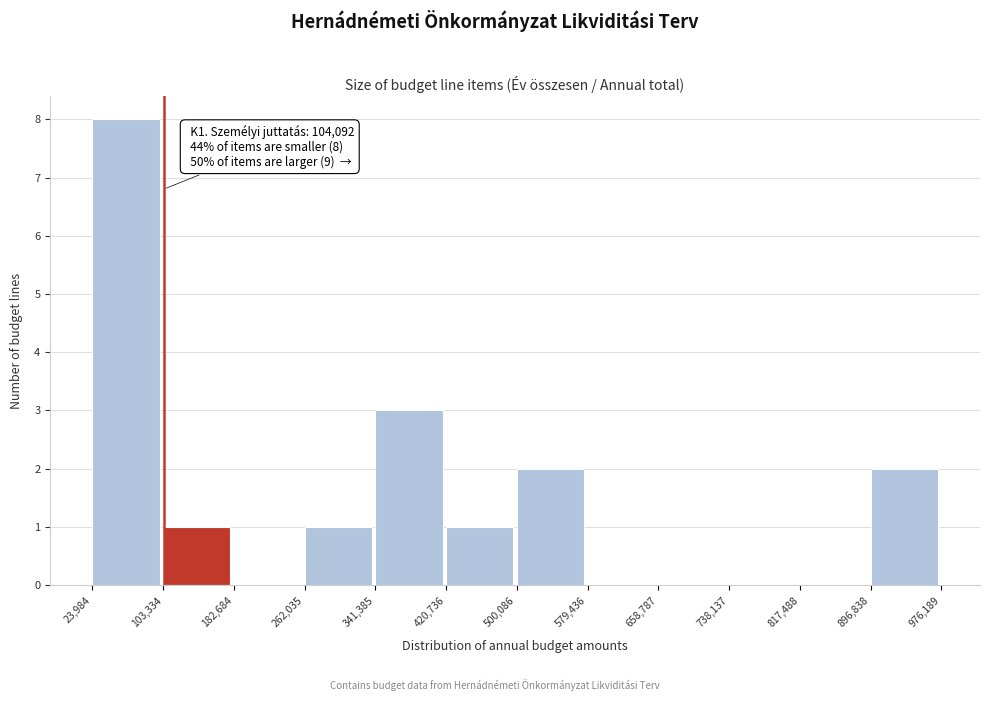

Over which range of the x-axis is the bar tallest?

23,984 to 103,334